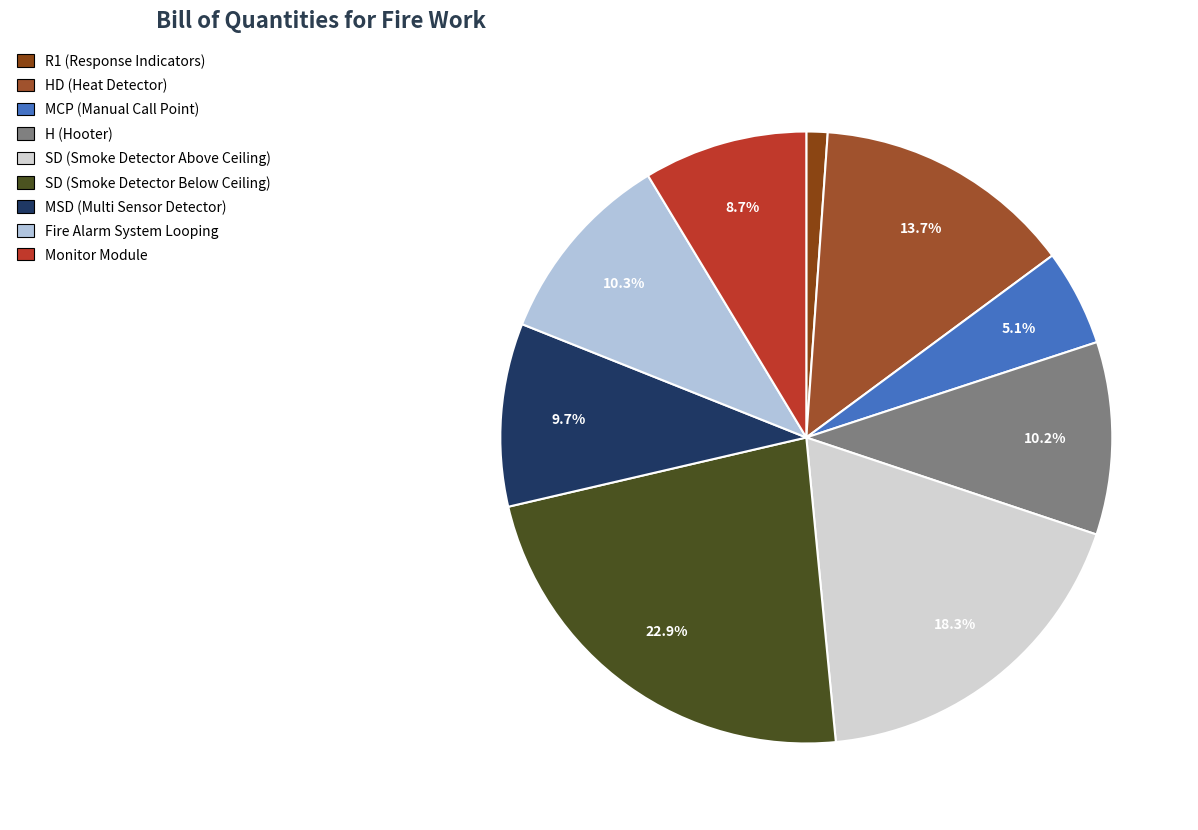

How many segments does this pie chart have?

9